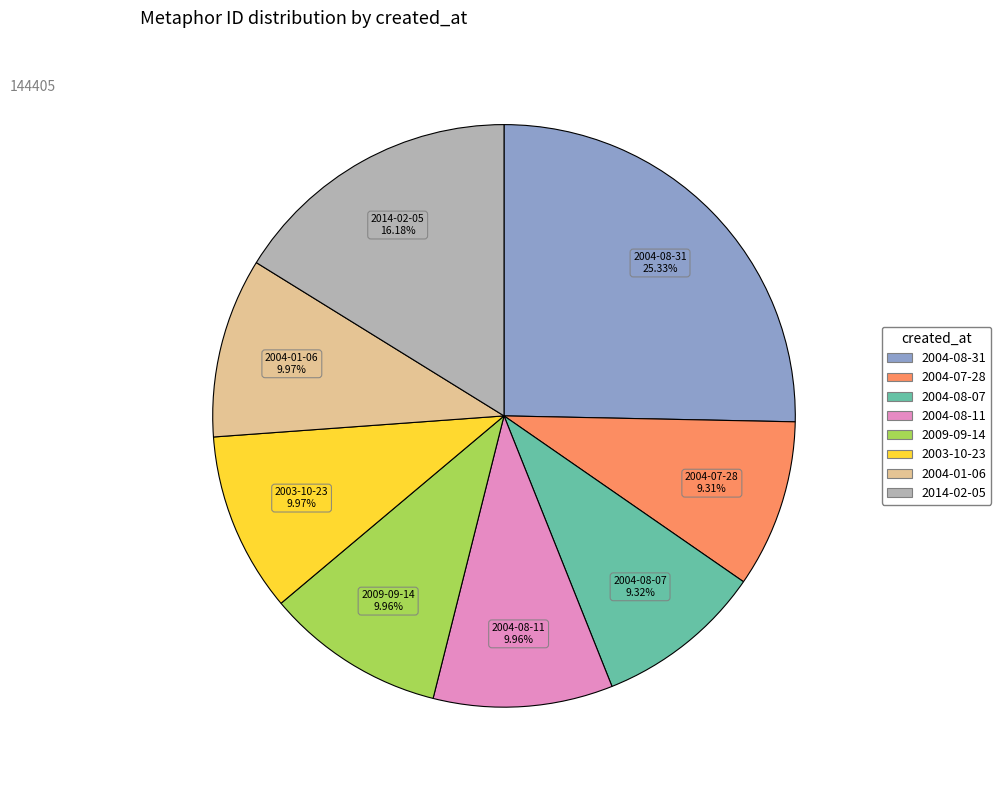

Is there a majority slice in this chart?

No